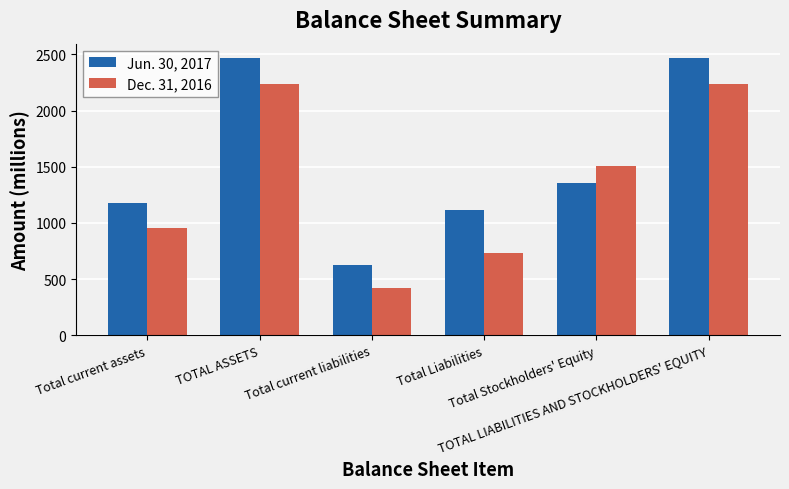

How many Dec. 31, 2016 values are between 736 and 2238?

5